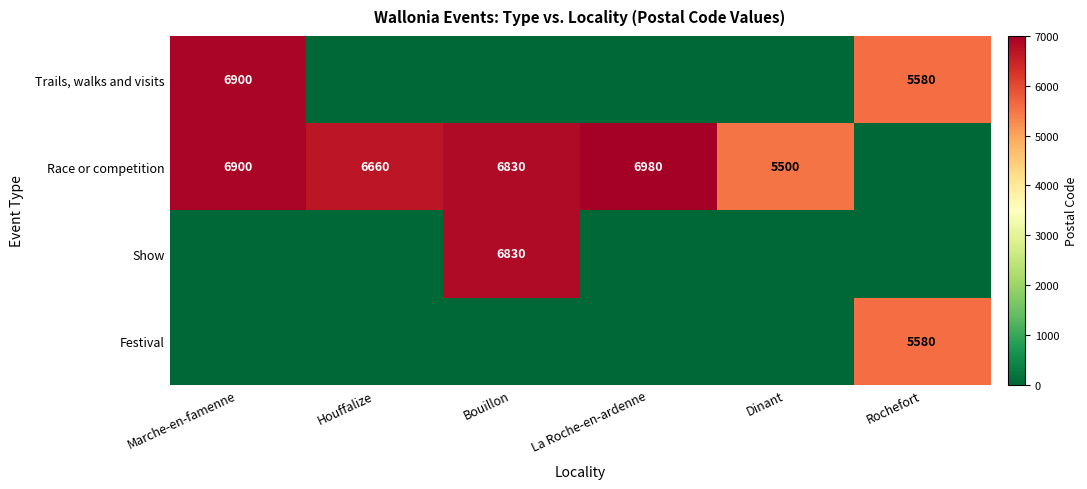

Is the value of Trails, walks and visits at Rochefort greater than the value of Race or competition at Dinant?

Yes